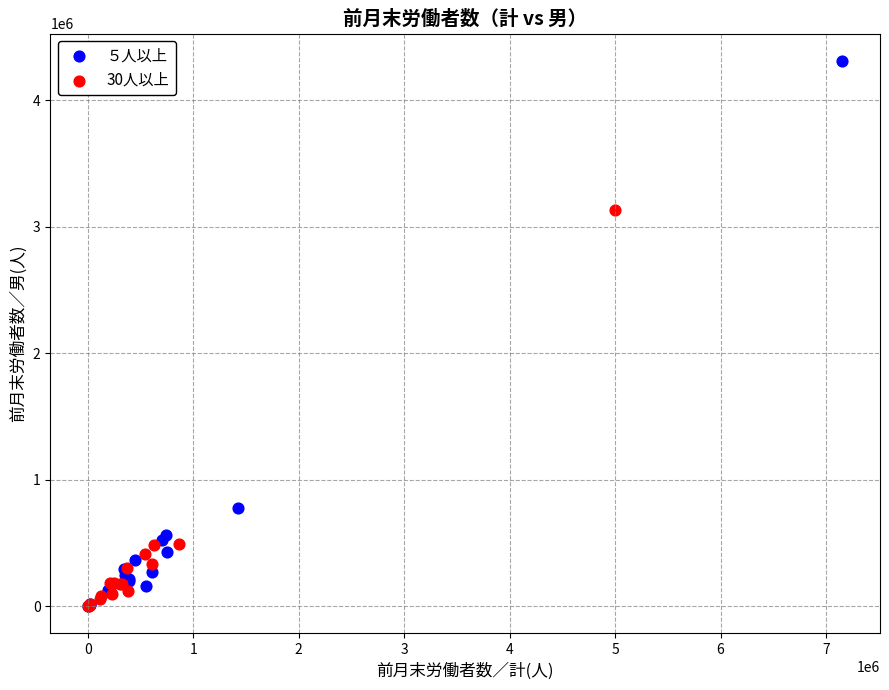

Which series contains the highest Y value?

５人以上